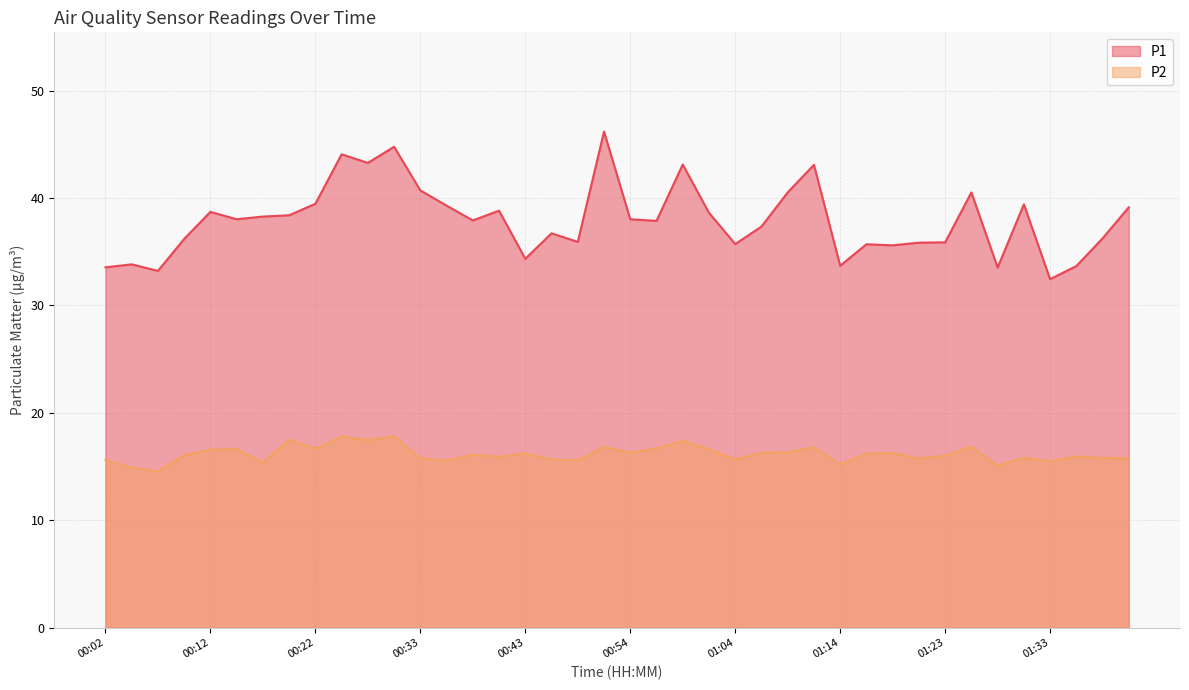

What is the difference between the P1 values at 01:04 and 00:51?

10.5